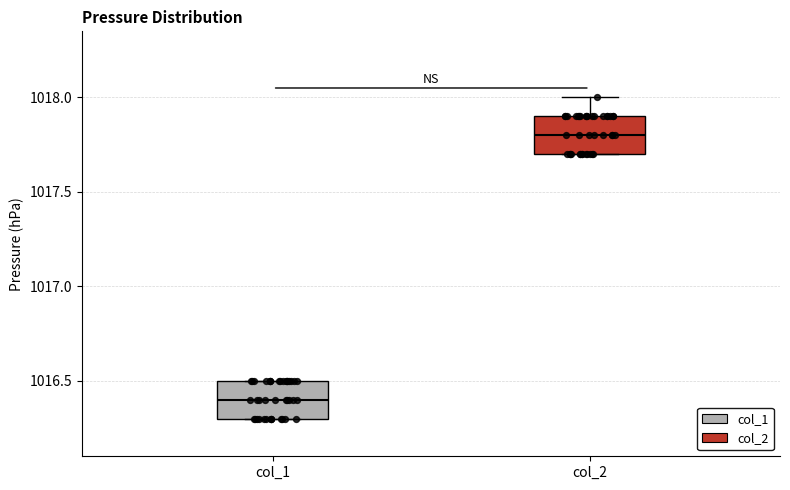

Reading left to right, transcribe this box plot: for each box, give where its median line is, the range the box spans, and where its two whiskers end, as read against the y-axis. The values are not printed on the chart, so give them approximately, as read against the axis.

col_1: median 1016.4, box 1016.3 to 1016.5, whiskers 1016.3 to 1016.5
col_2: median 1017.8, box 1017.7 to 1017.9, whiskers 1017.7 to 1018.0